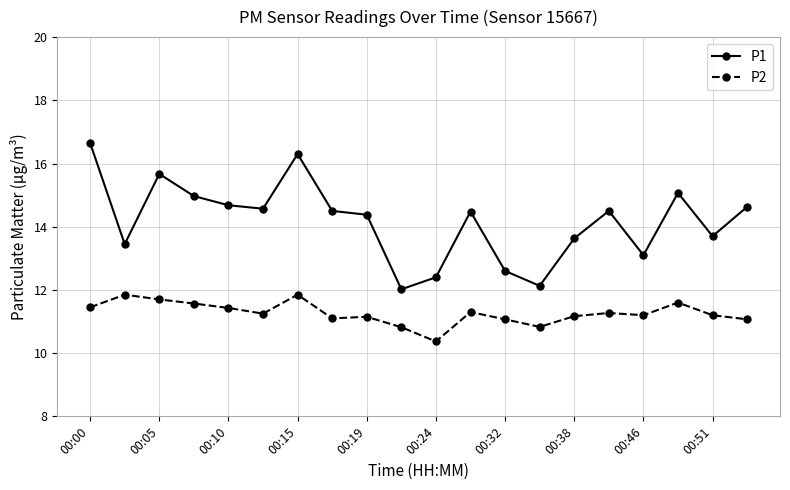

Rank the series by their average value, from lowest to highest.

P2, P1